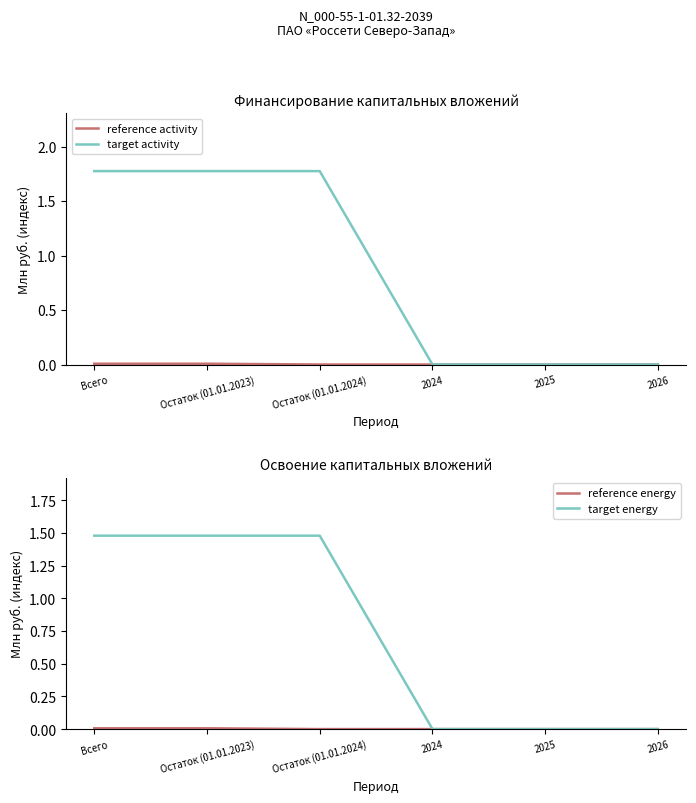

At which category does the chart reach its minimum across all series?

Остаток (01.01.2024)